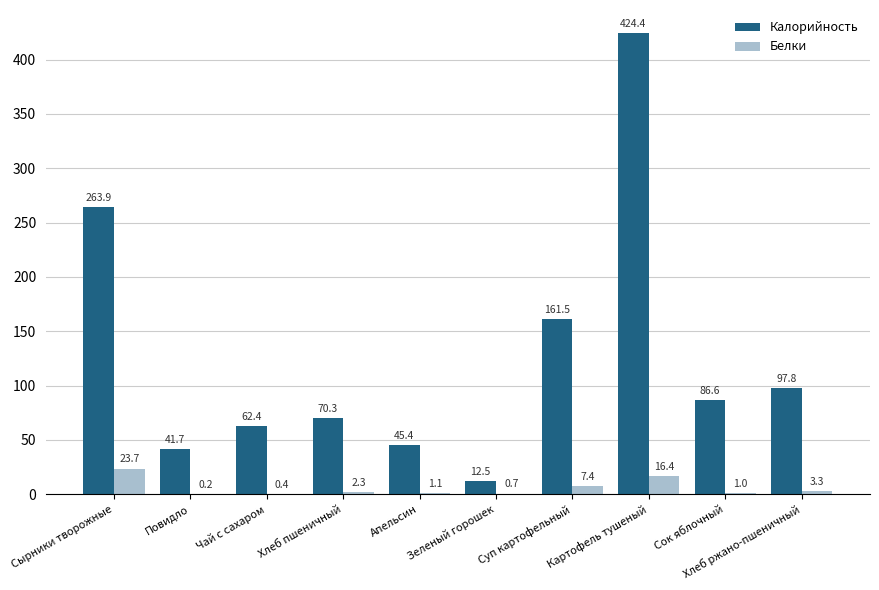

What is the total value across all series at Зеленый горошек?

13.2